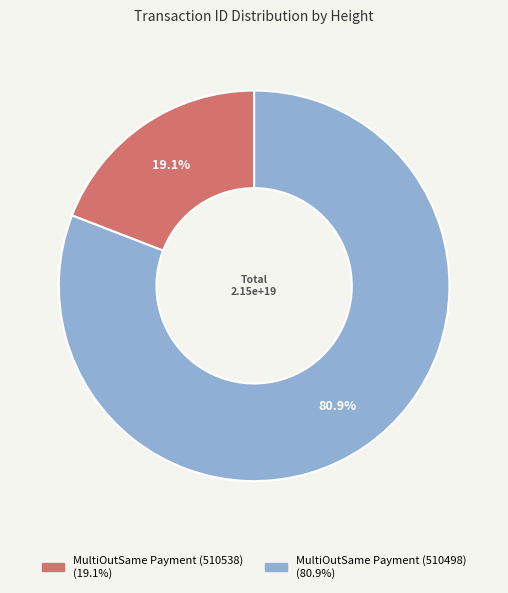

Approximately how many times larger is the value at MultiOutSame Payment (510538) compared to MultiOutSame Payment (510498)?

0.2